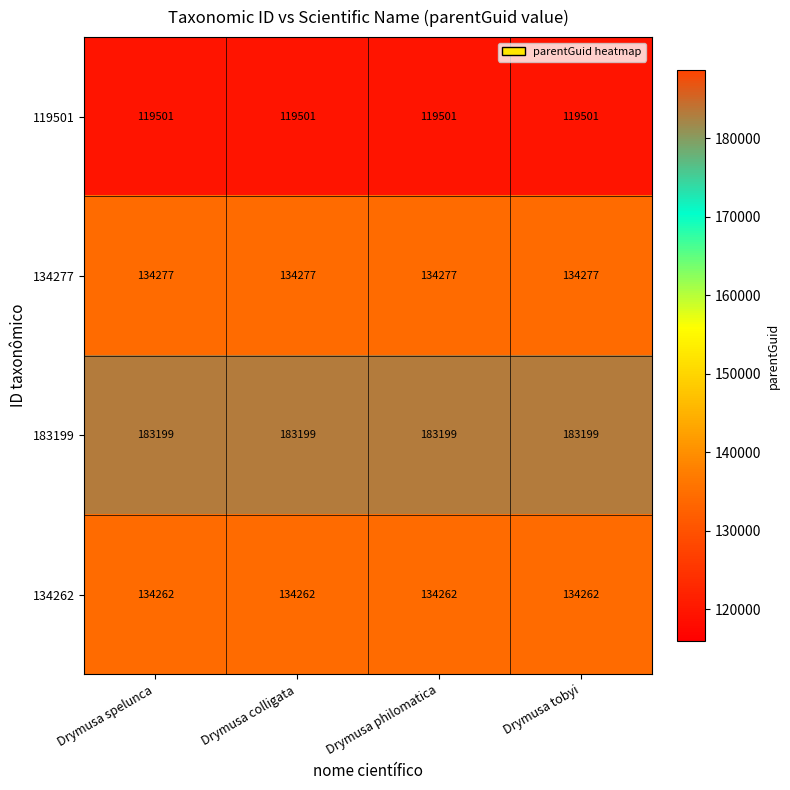

What is the spread (max minus min) of values at Drymusa spelunca?

63698